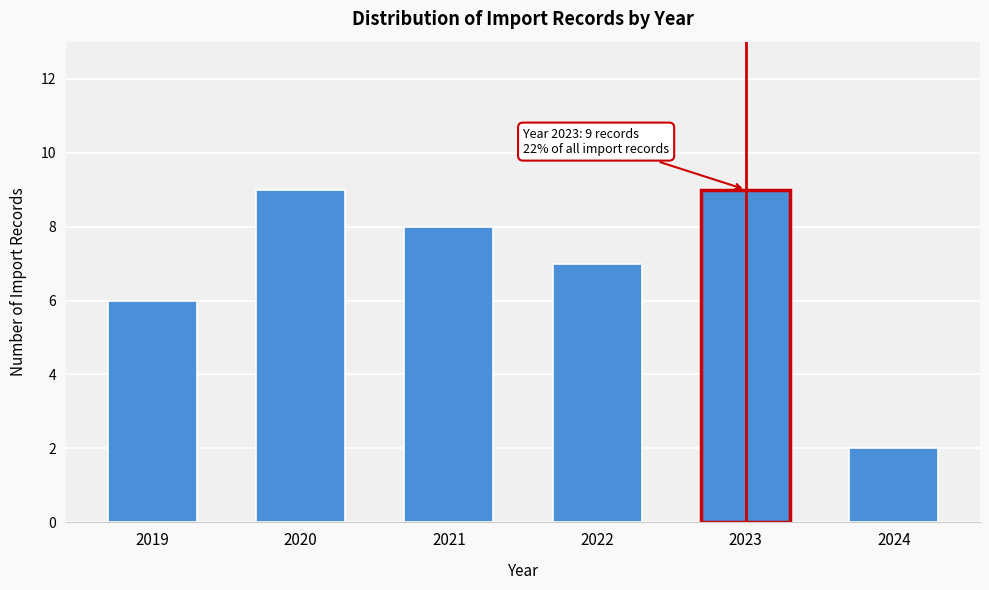

Reading left to right, what are all the values shown in this chart?

2019=6	2020=9	2021=8	2022=7	2023=9	2024=2